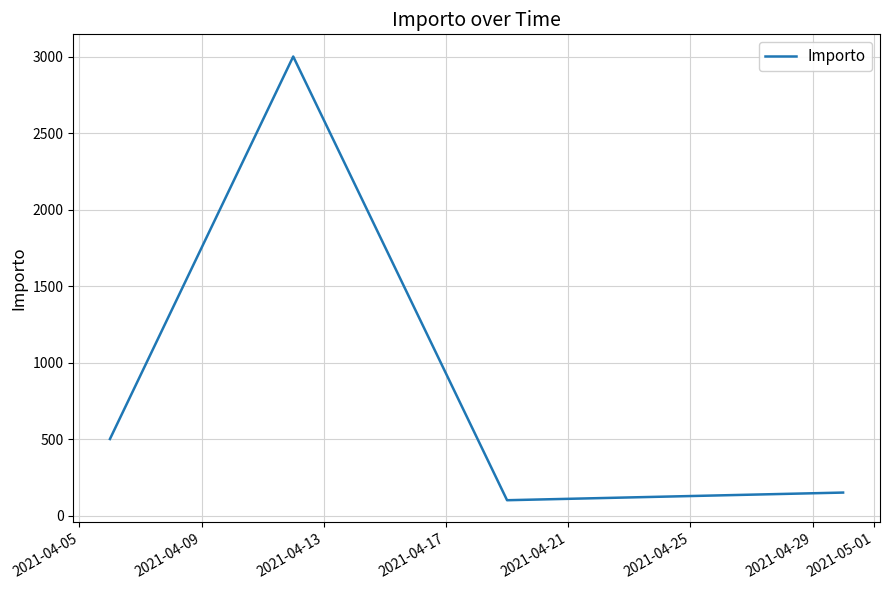

True or false: there are more than 1 points higher than both neighbors.

False